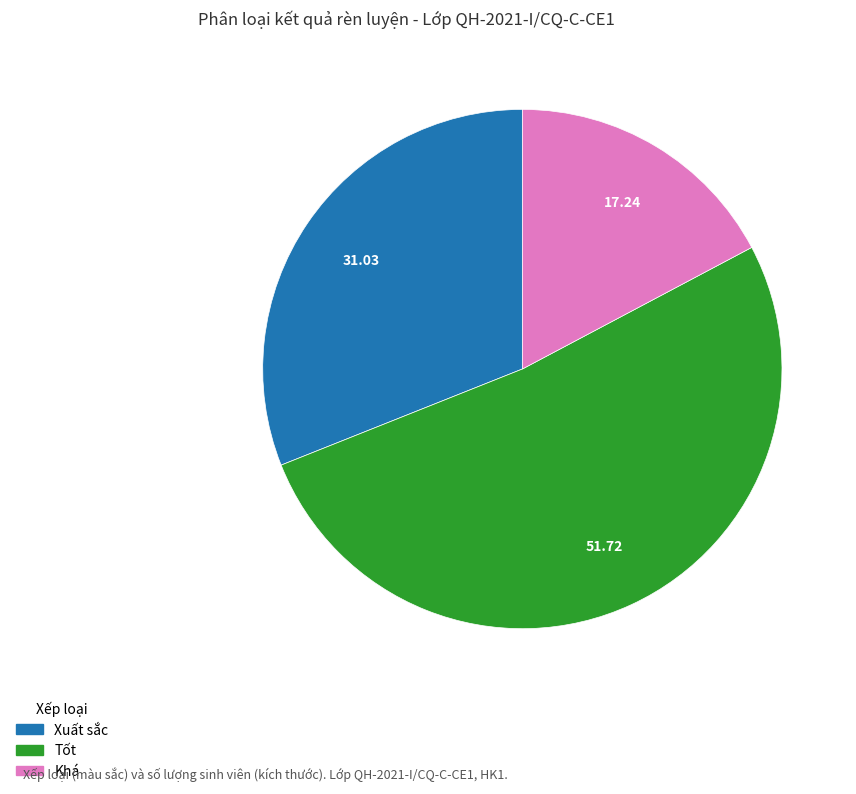

Is there any slice that represents more than half of the pie?

Yes